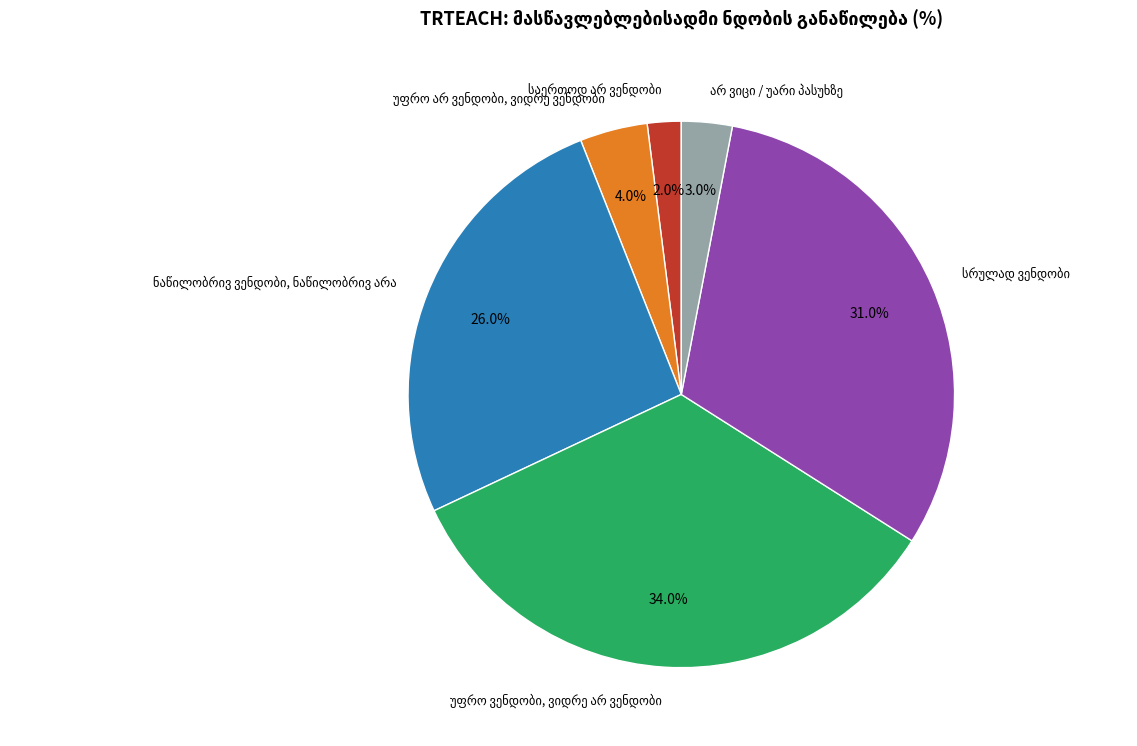

Is there any slice that represents more than half of the pie?

No